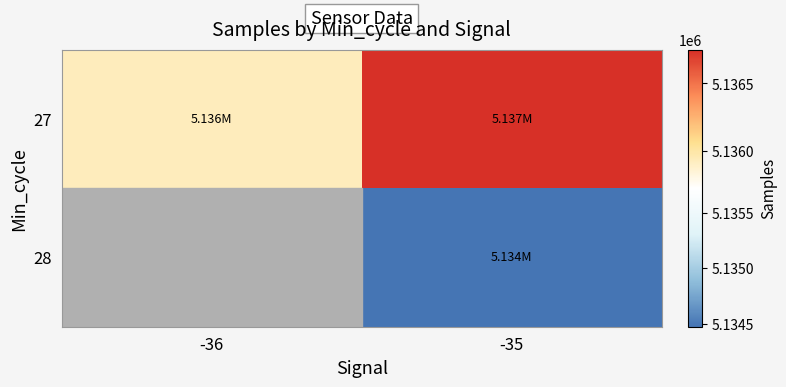

At how many categories does at least one series exceed 5135756?

2